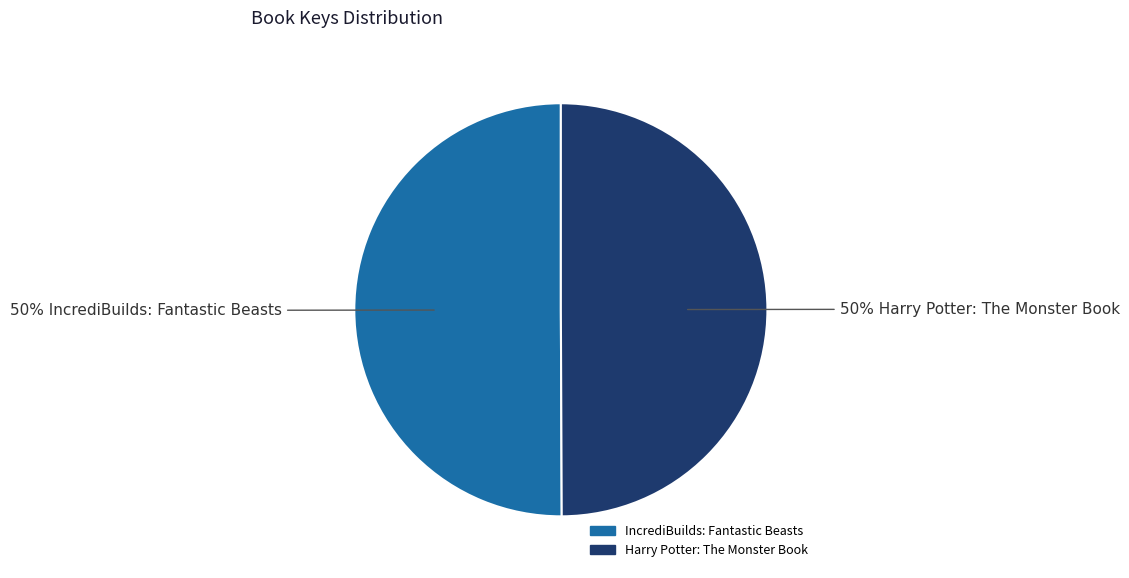

The IncrediBuilds: Fantastic Beasts slice represents 50% of the pie. True or false?

True